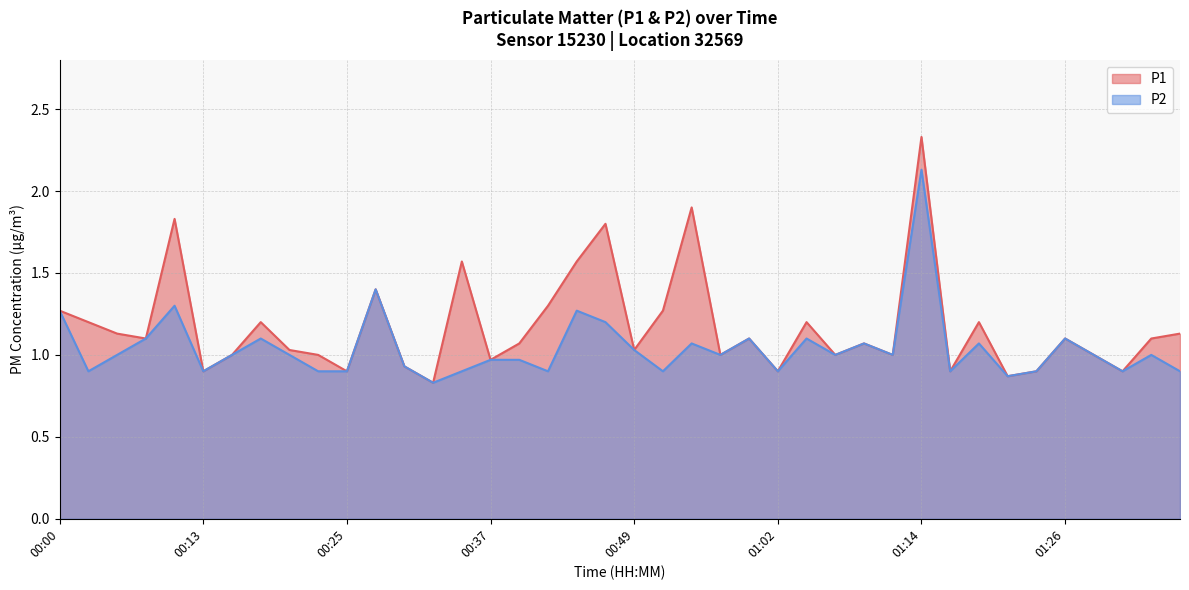

How many interior local valleys does the P1 series have?

13